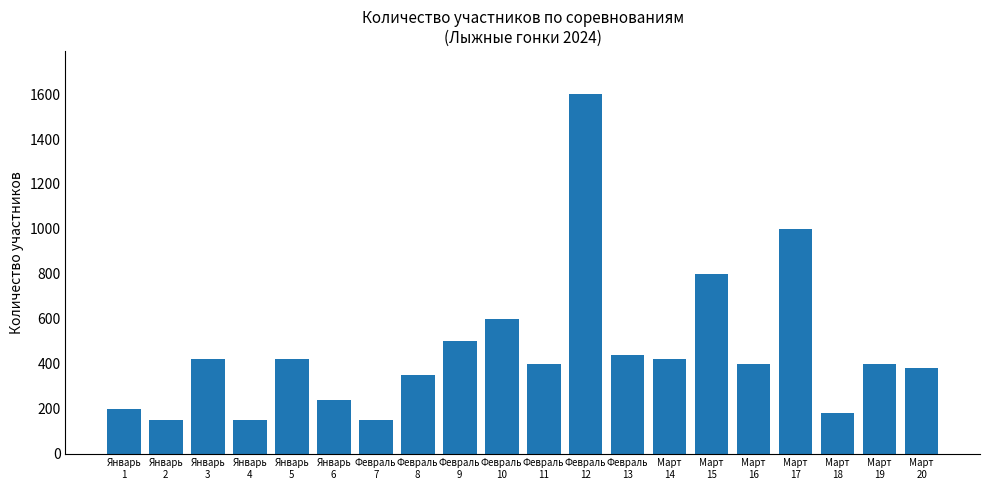

What is the ratio of the value at Февраль
13 to the value at Январь
1?

2.2